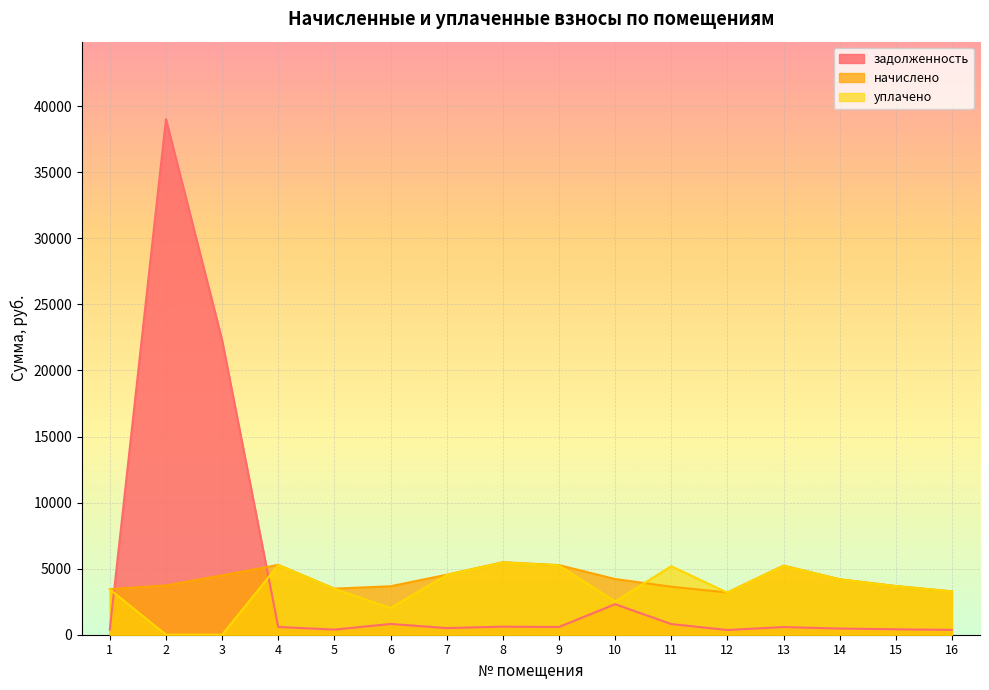

How many interior local valleys does the начислено series have?

2